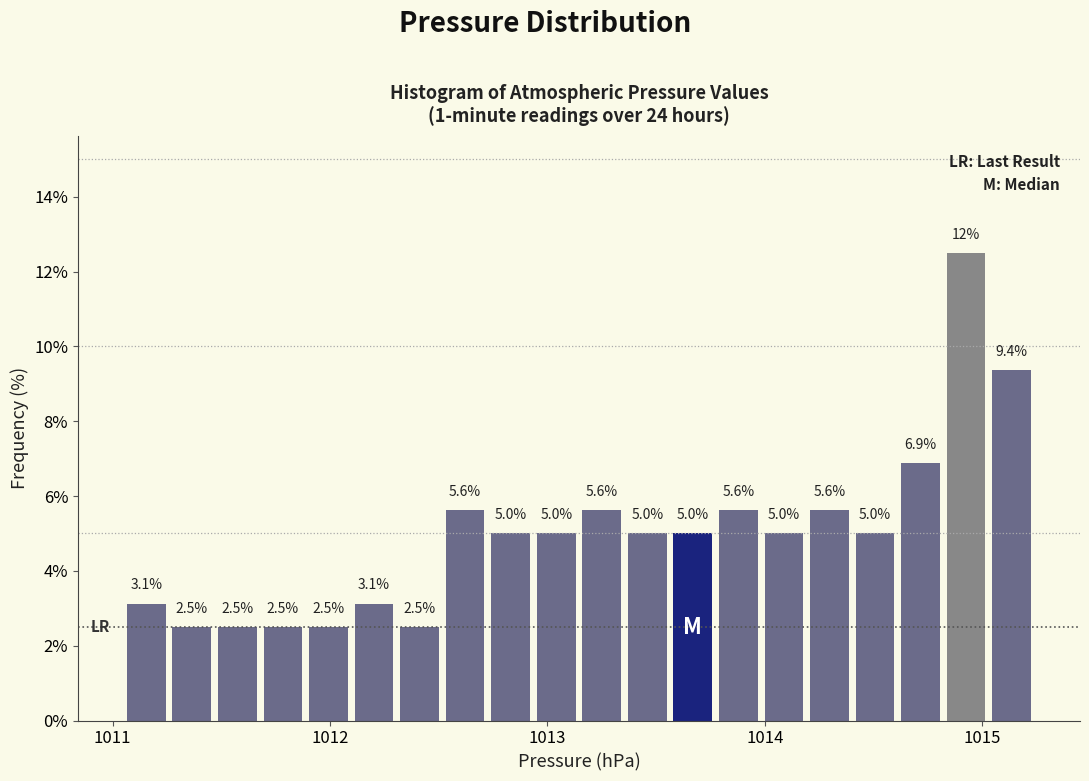

Read against the x-axis, roughly where is the centre of the tallest bar?

1014.9